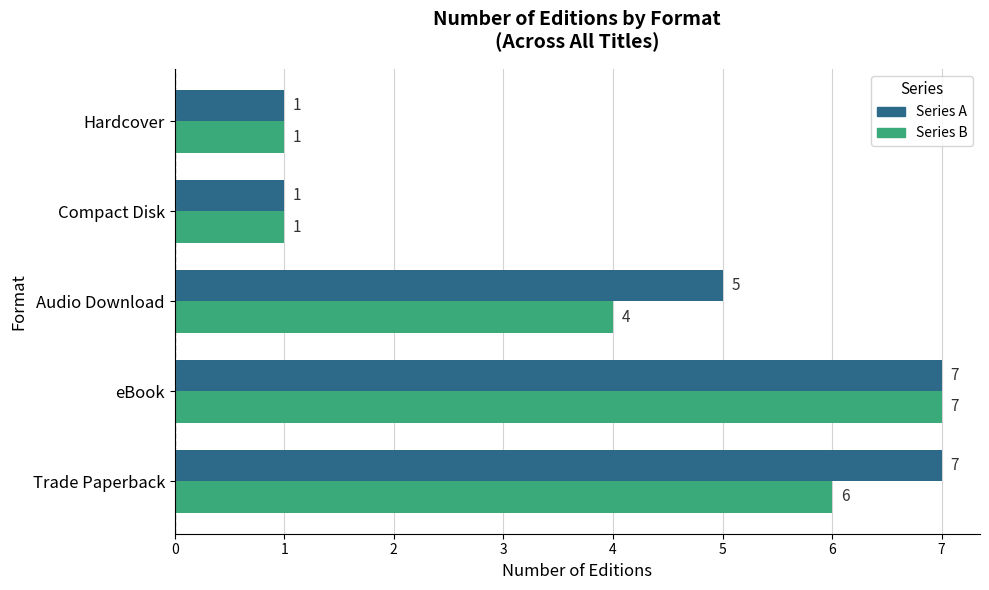

The Series A series shows 2 at eBook. True or false?

False